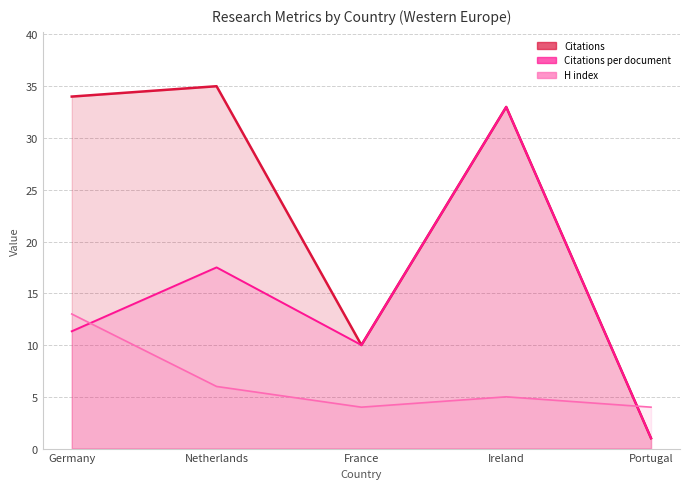

What is the label of the 1st point from the left?

Germany